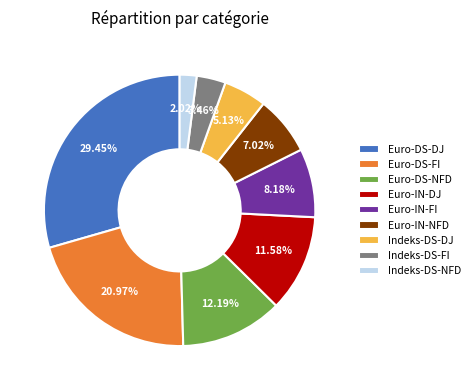

Rank the categories by value from highest to lowest.

Euro-DS-DJ, Euro-DS-FI, Euro-DS-NFD, Euro-IN-DJ, Euro-IN-FI, Euro-IN-NFD, Indeks-DS-DJ, Indeks-DS-FI, Indeks-DS-NFD